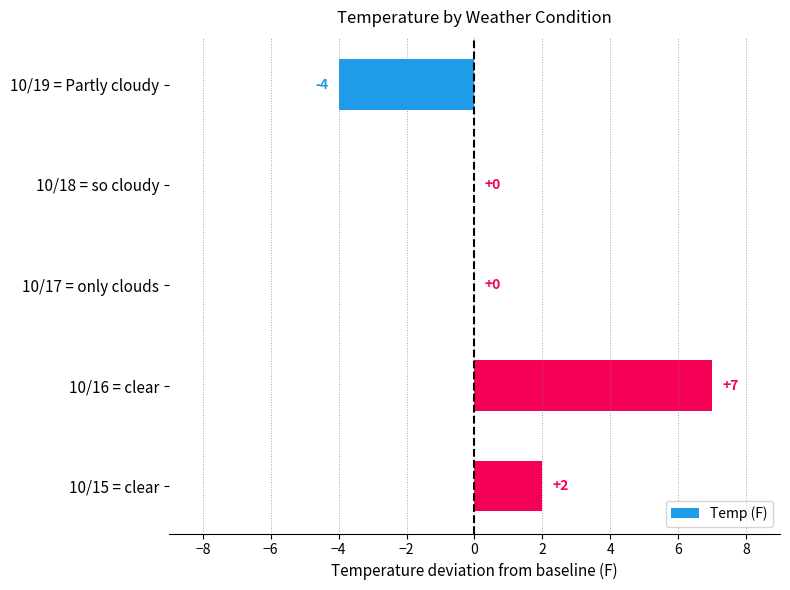

The chart shows a value of -7 at 10/18 = so cloudy. True or false?

False